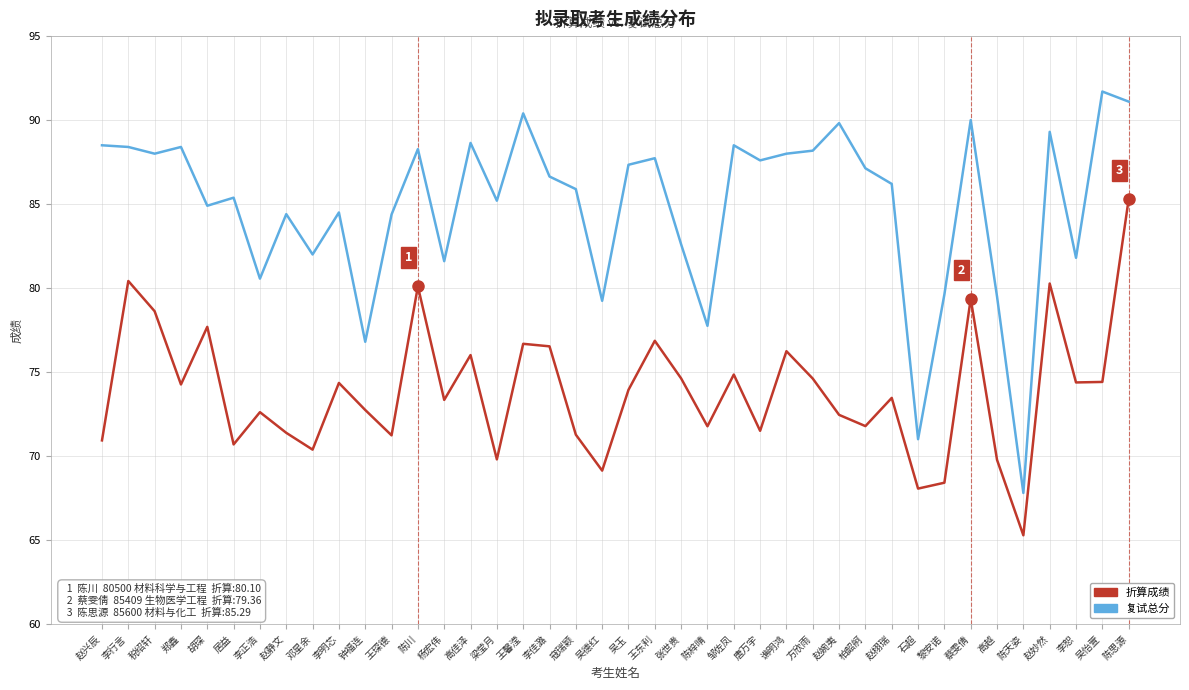

What is the difference between the highest and lowest values at 高佳泽?

12.6